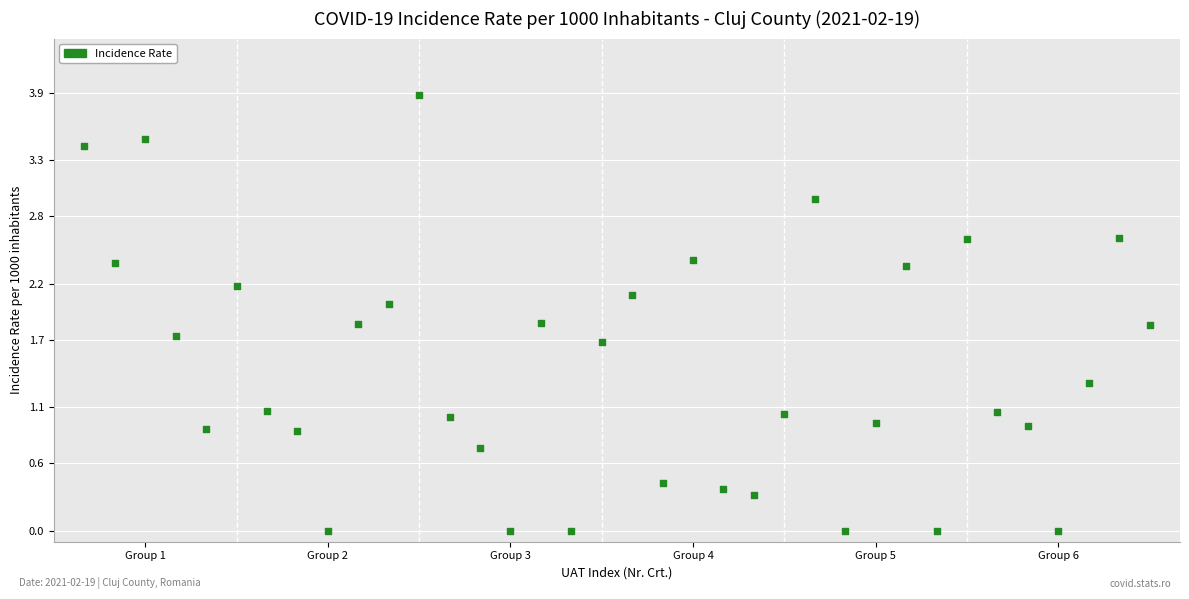

What is the range of Y values (max minus min)?

3.9